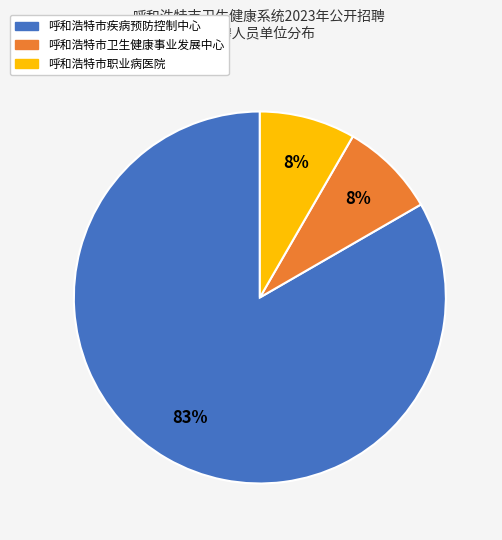

The 呼和浩特市职业病医院 slice represents 22% of the pie. True or false?

False